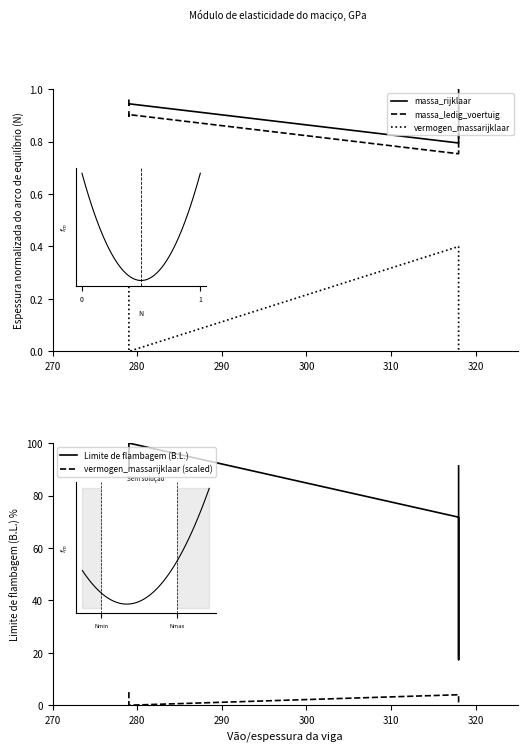

Which has a higher value, 290 or 300?

290